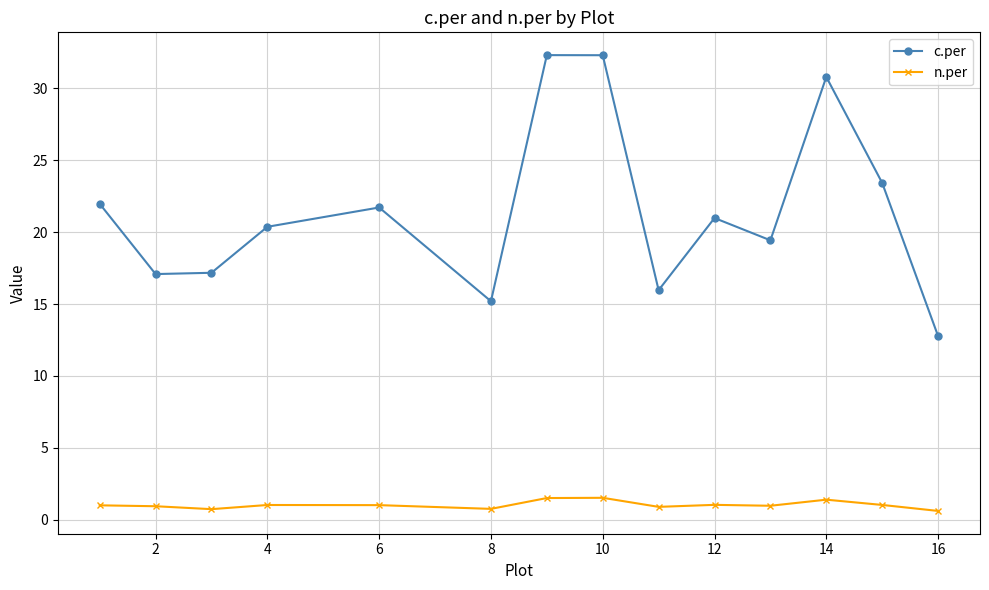

What are all the series names shown in the legend?

c.per, n.per